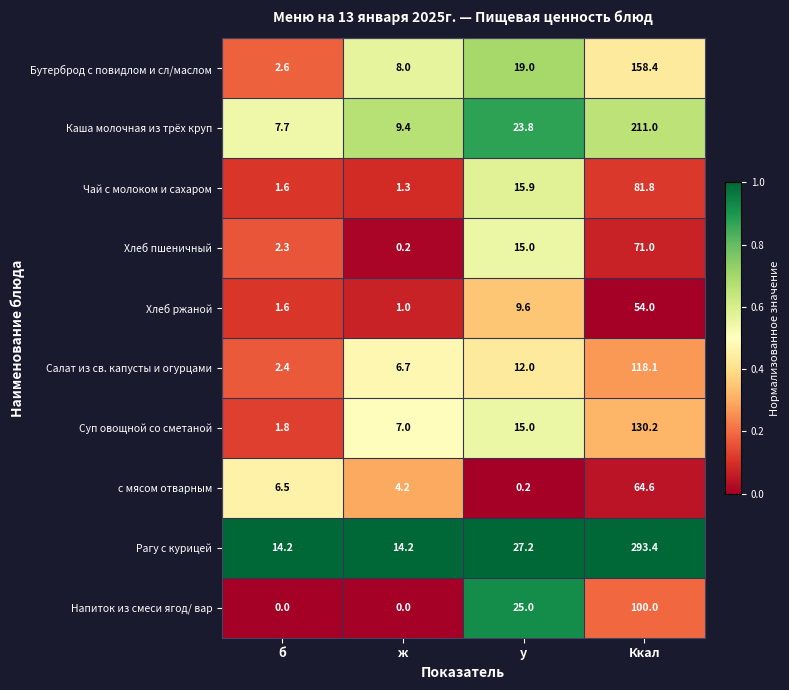

Which category has the highest value in the Хлеб ржаной series?

Ккал